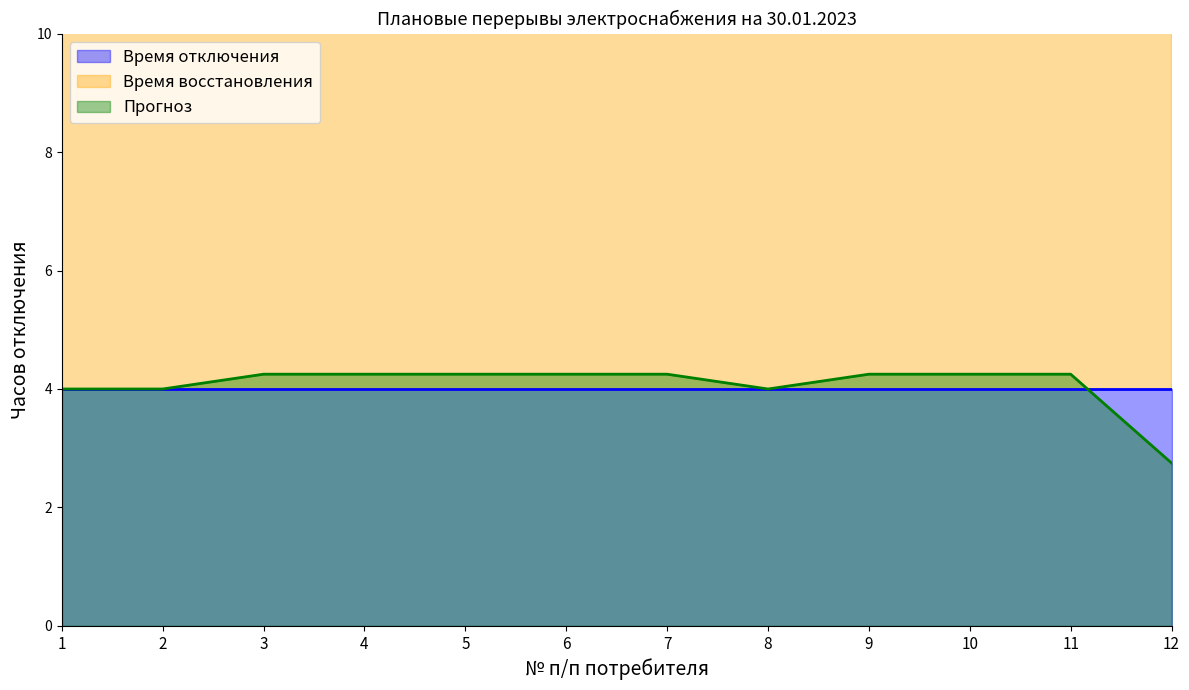

At which label does Расчетное время восстановления reach its peak?

1